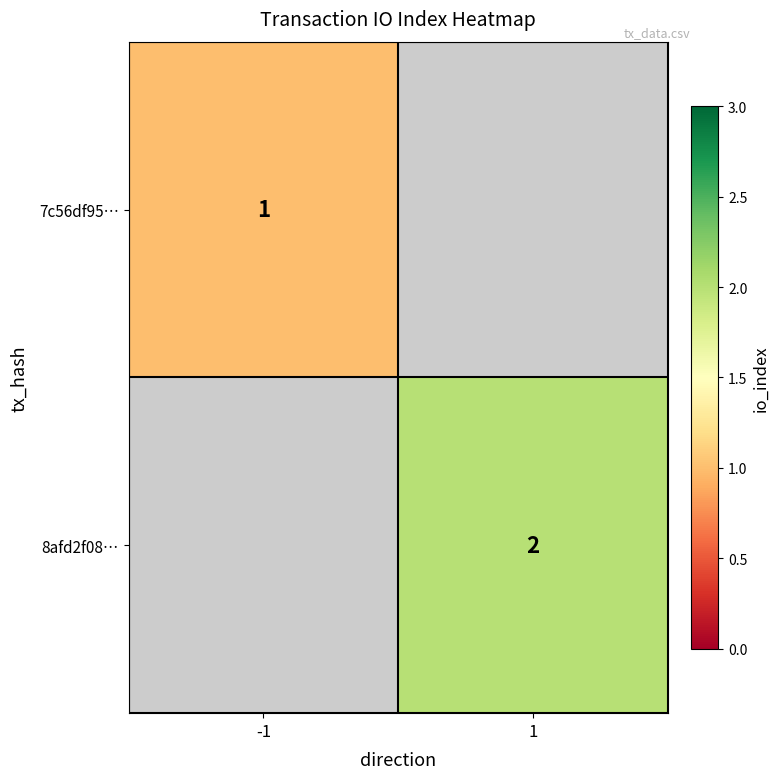

True or false: 8afd2f08… has a value of 4 at 1.

False